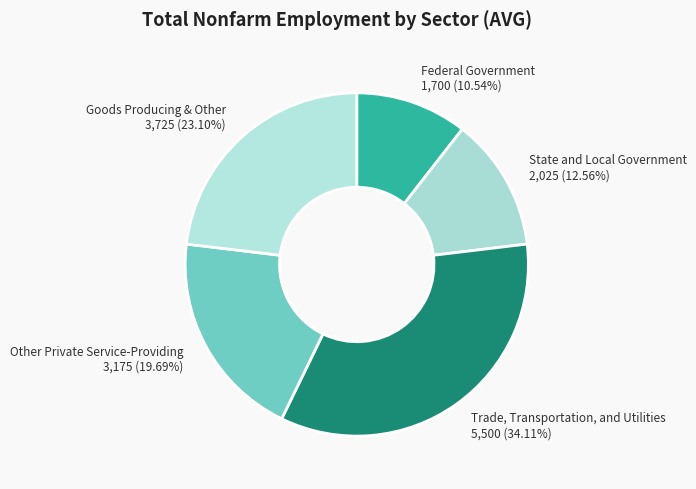

To the nearest percent, what is the average slice percentage?

20%